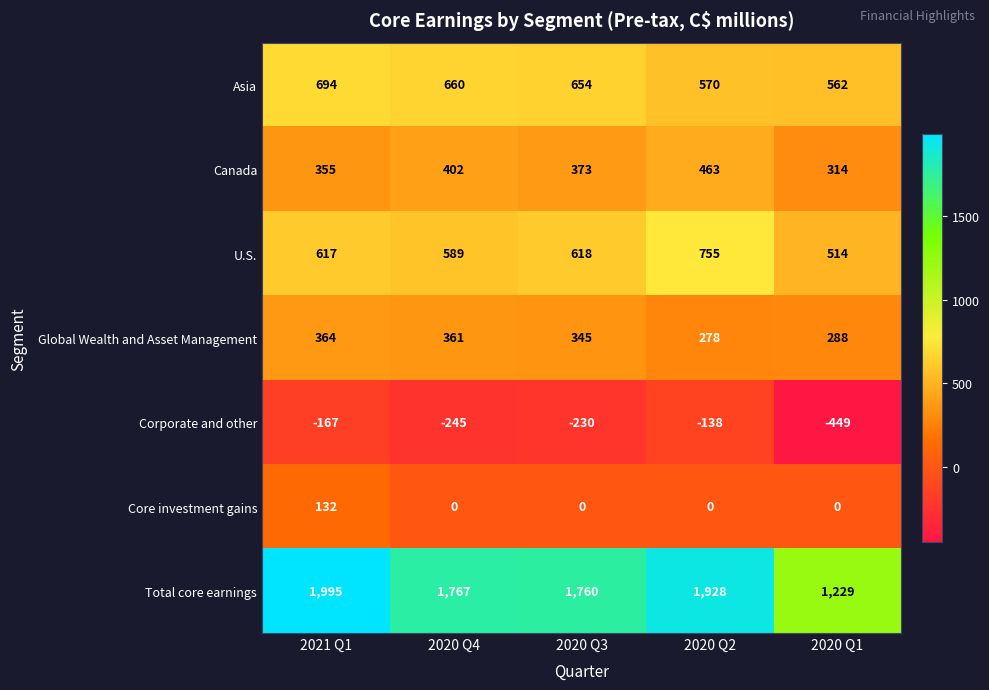

Rank the series at 2020 Q1 from highest to lowest value.

Total core earnings, Asia, U.S., Canada, Global Wealth and Asset Management, Core investment gains, Corporate and other